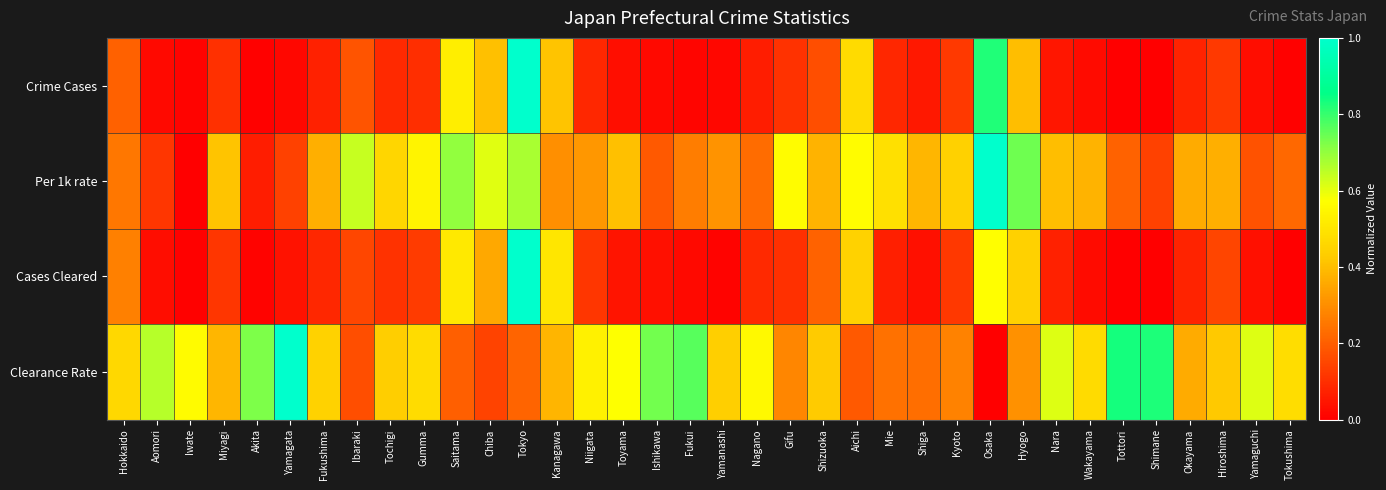

At how many categories does at least one series exceed 0?

36